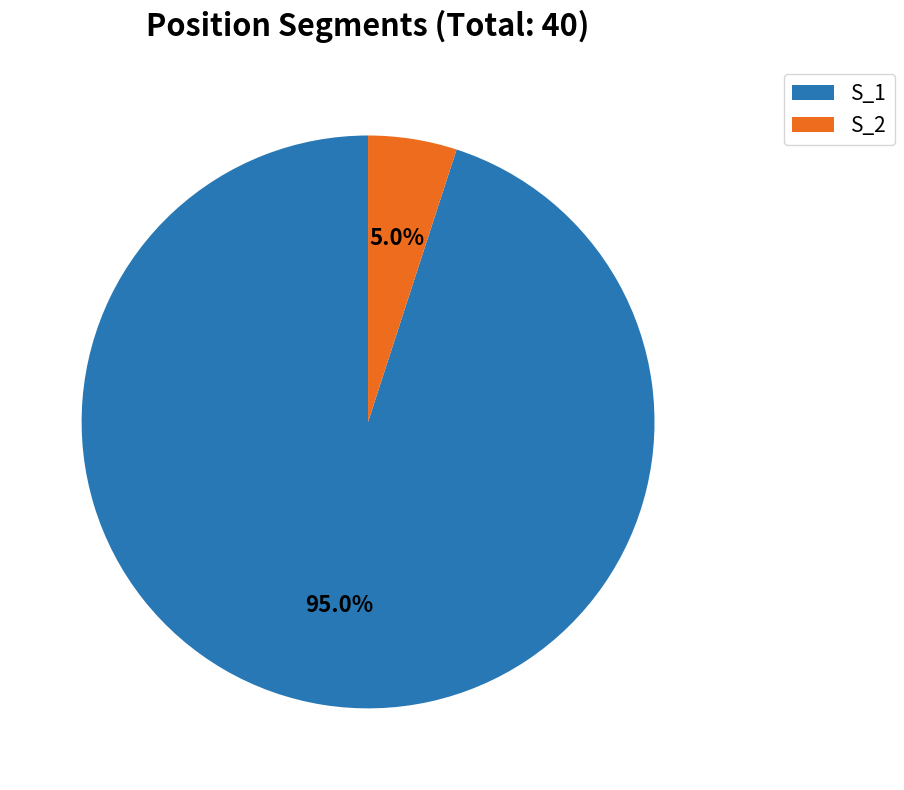

To the nearest percent, what is the average slice percentage?

50%